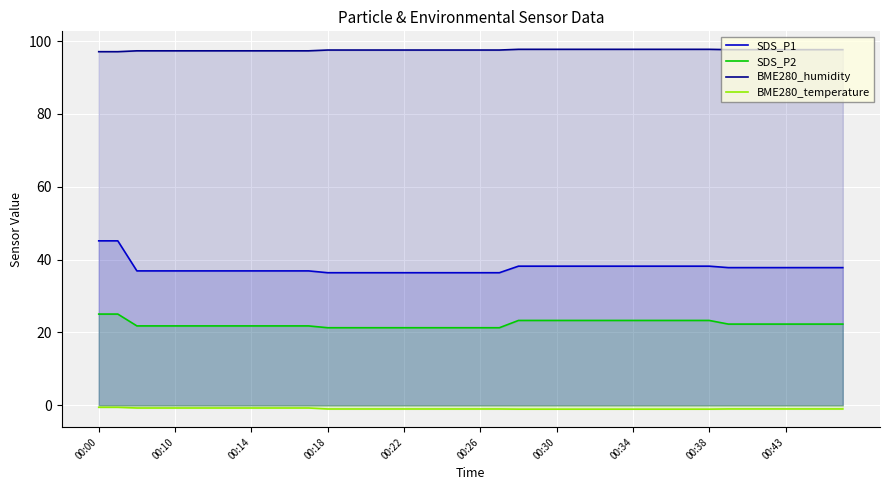

List the series in order of their overall mean, highest first.

BME280_humidity, SDS_P1, SDS_P2, BME280_temperature